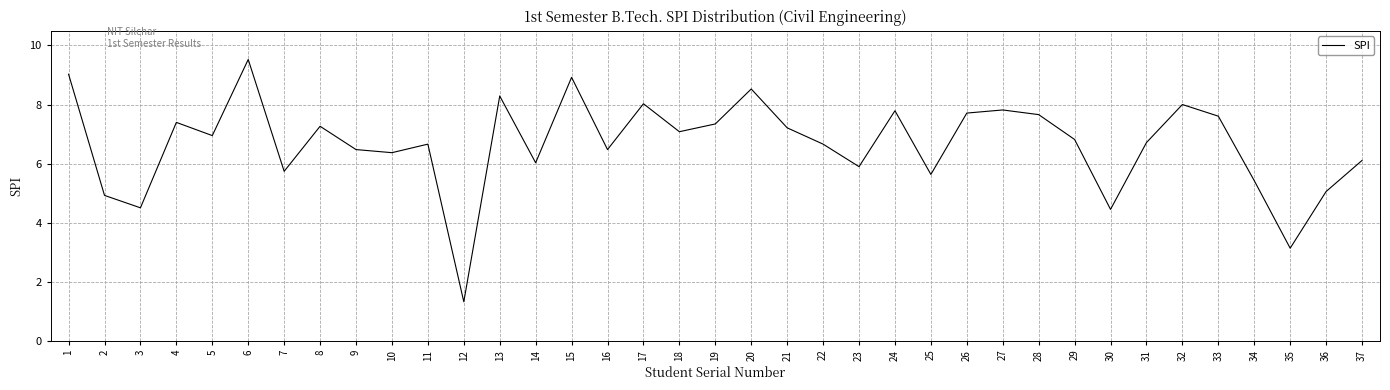

Reading left to right, list all the values displayed in this chart.

9.0	4.9	4.5	7.4	6.9	9.5	5.7	7.3	6.5	6.4	6.7	1.3	8.3	6.0	8.9	6.5	8.0	7.1	7.3	8.5	7.2	6.7	5.9	7.8	5.6	7.7	7.8	7.7	6.8	4.4	6.7	8.0	7.6	5.4	3.1	5.1	6.1